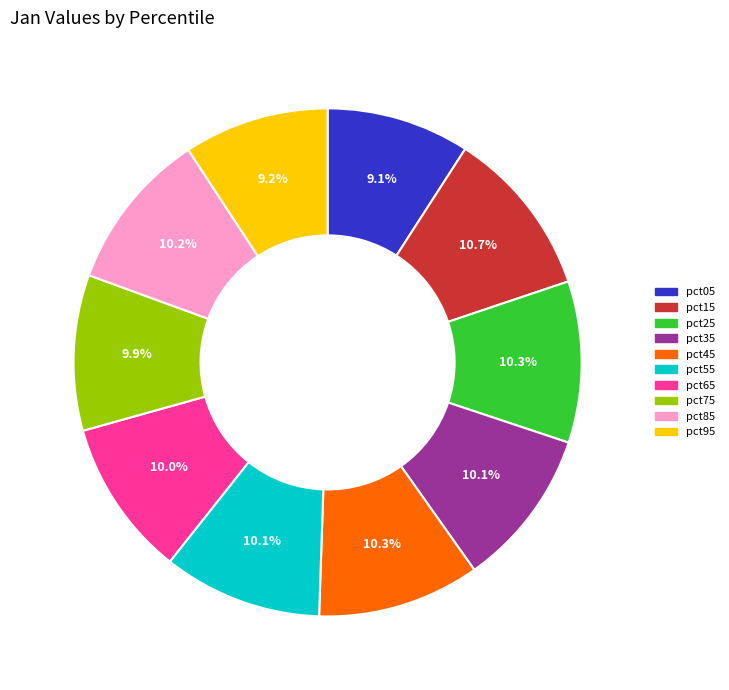

Is pct95 the majority of the pie?

No